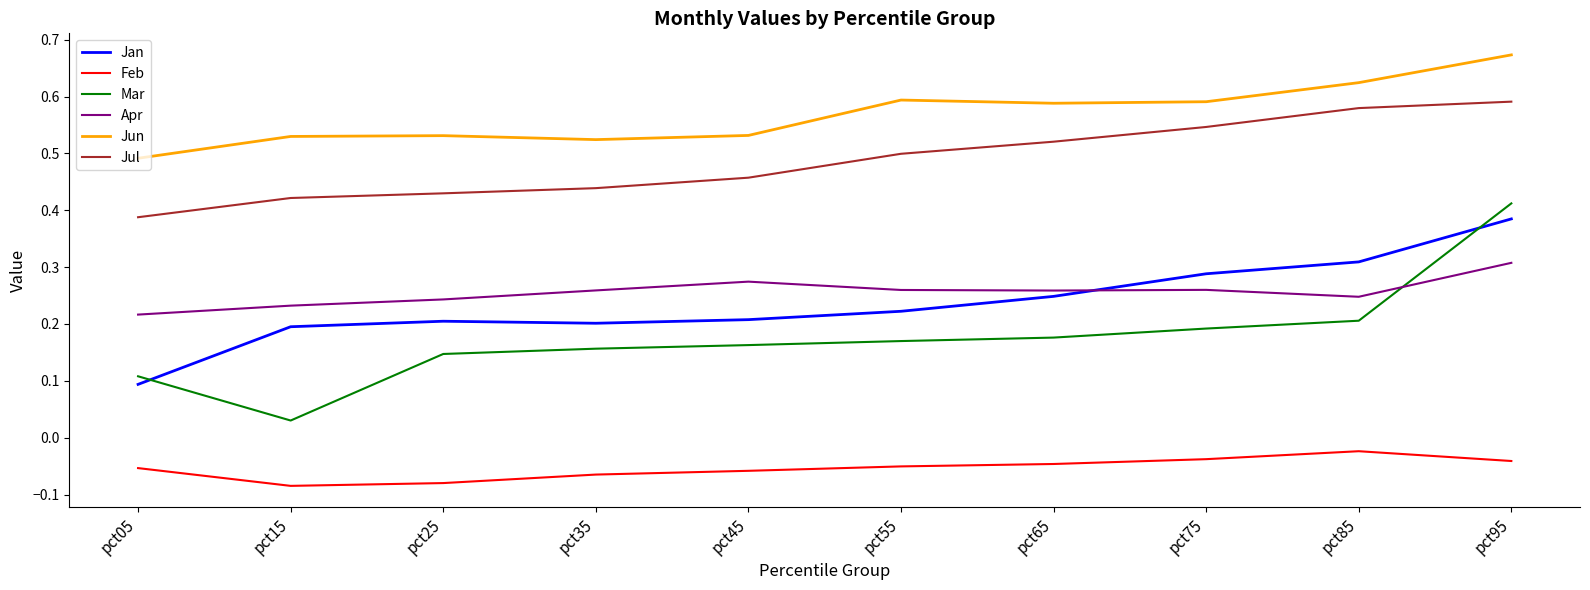

At how many categories does at least one series exceed 0?

10